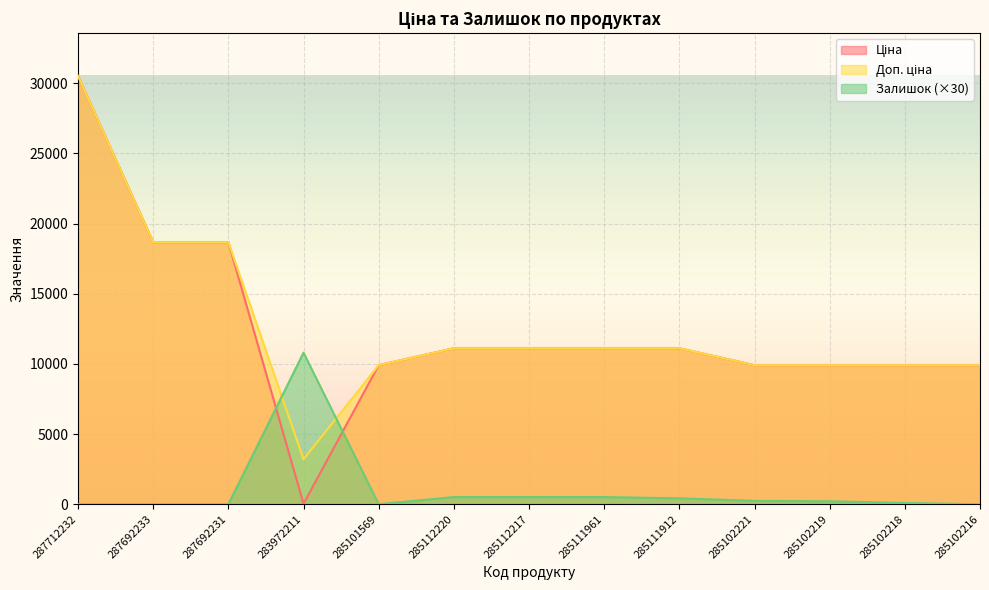

Reading left to right, what are all the values shown in this chart?

Ціна: 287712232=30512.3	287692233=18671.5	287692231=18671.5	283972211=32.0	285101569=9908.5	285112220=11113.6	285112217=11113.6	285111961=11113.6	285111912=11113.6	285102221=9908.5	285102219=9908.5	285102218=9908.5	285102216=9908.5
Доп. ціна: 287712232=30512.3	287692233=18671.5	287692231=18671.5	283972211=3205.0	285101569=9908.5	285112220=11113.6	285112217=11113.6	285111961=11113.6	285111912=11113.6	285102221=9908.5	285102219=9908.5	285102218=9908.5	285102216=9908.5
Залишок: 287712232=0.0	287692233=0.0	287692231=0.0	283972211=10800.0	285101569=0.0	285112220=510.0	285112217=510.0	285111961=510.0	285111912=420.0	285102221=240.0	285102219=210.0	285102218=90.0	285102216=0.0